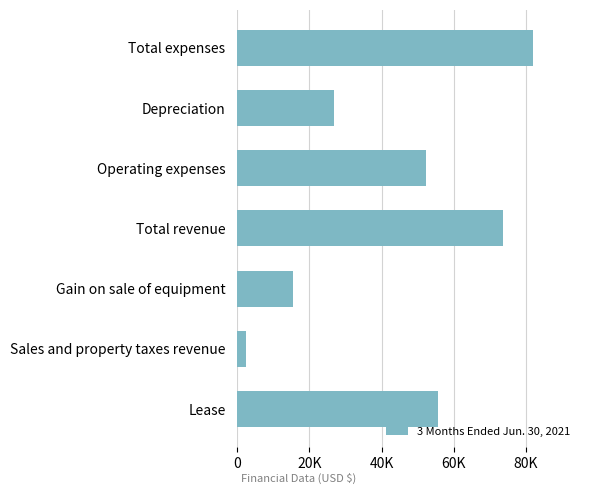

Does the chart contain any negative values?

No